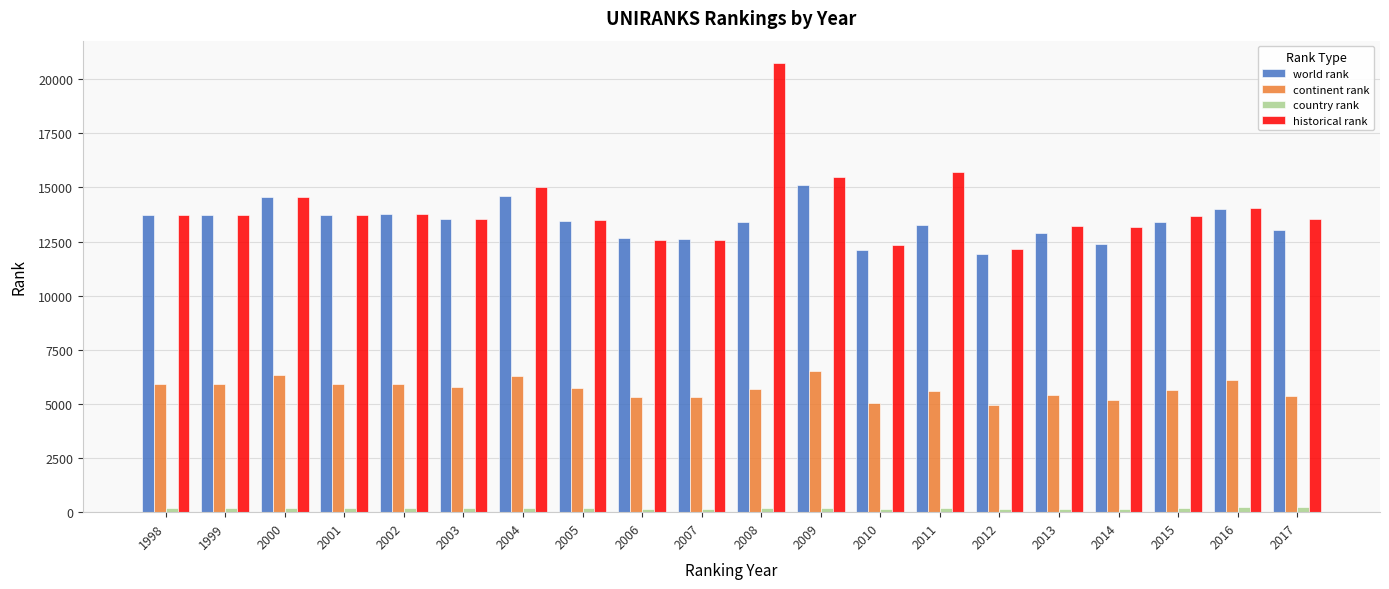

Where is historical rank nearest to the value 16458?

2011